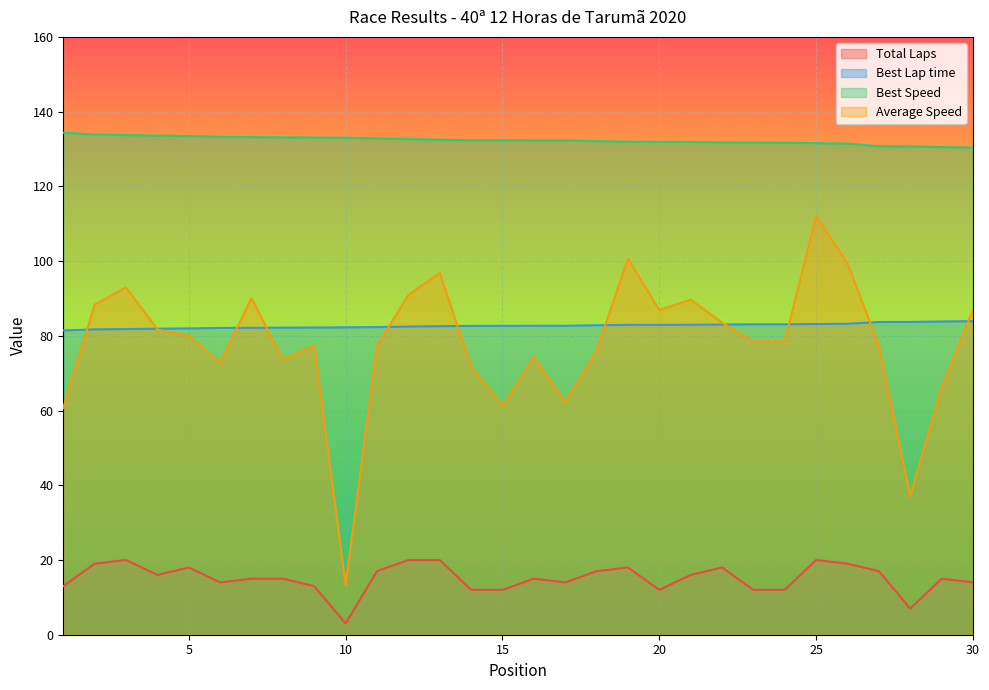

True or false: Best Lap time and Best Speed intersect in this chart.

False